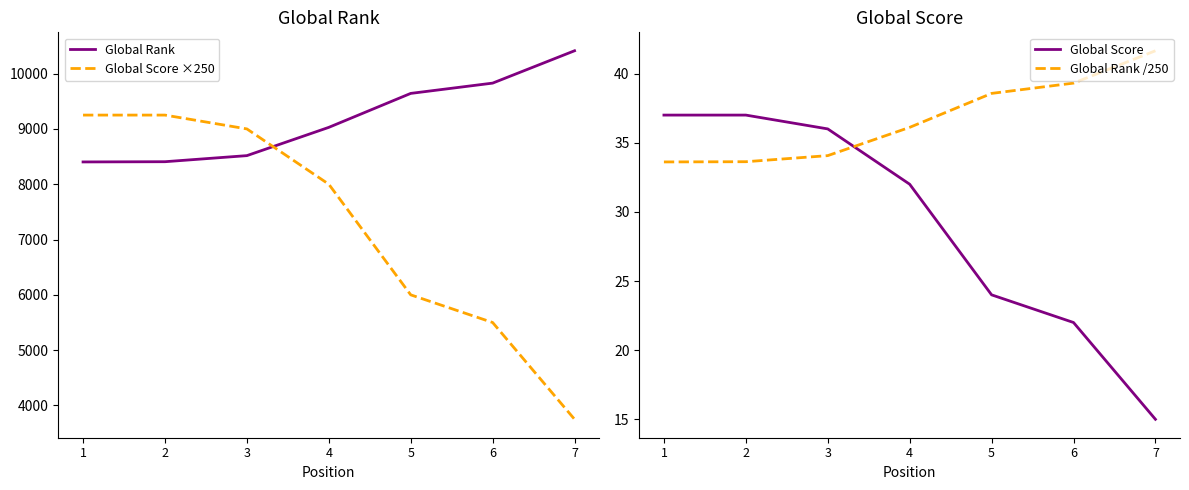

How many series are shown in this chart?

4